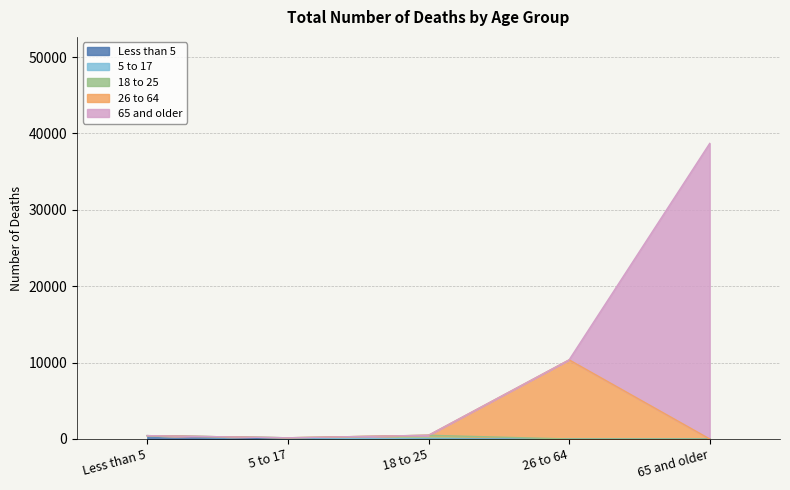

At which category does the chart reach its minimum across all series?

5 to 17